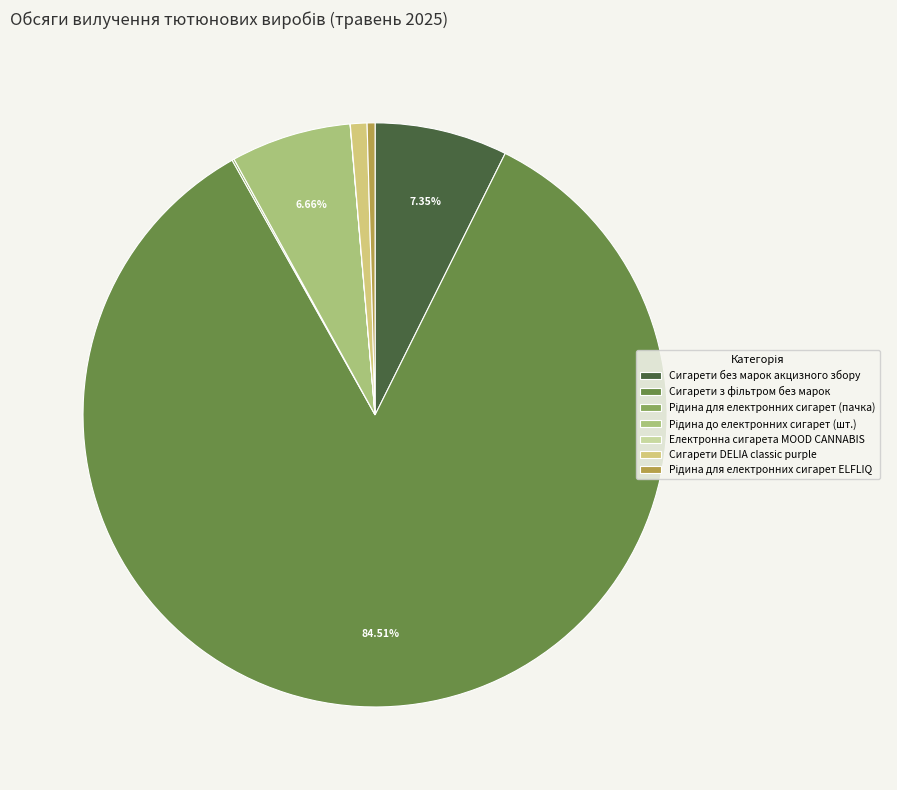

Does any single category account for the majority?

Yes